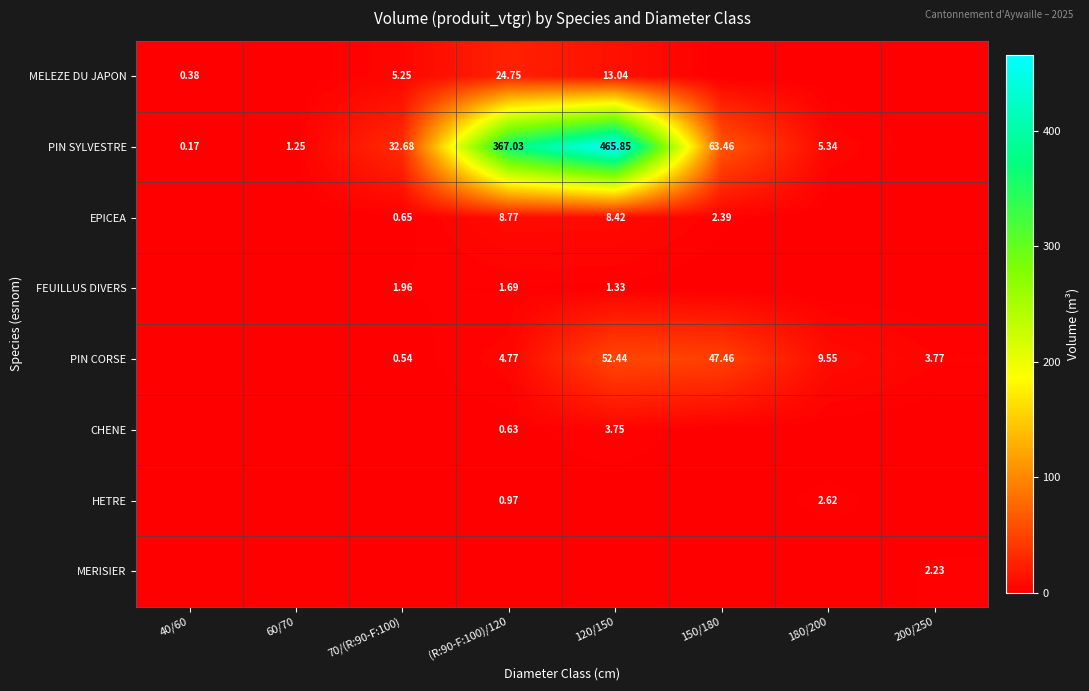

The value of PIN CORSE at 120/150 is 52.4. True or false?

True